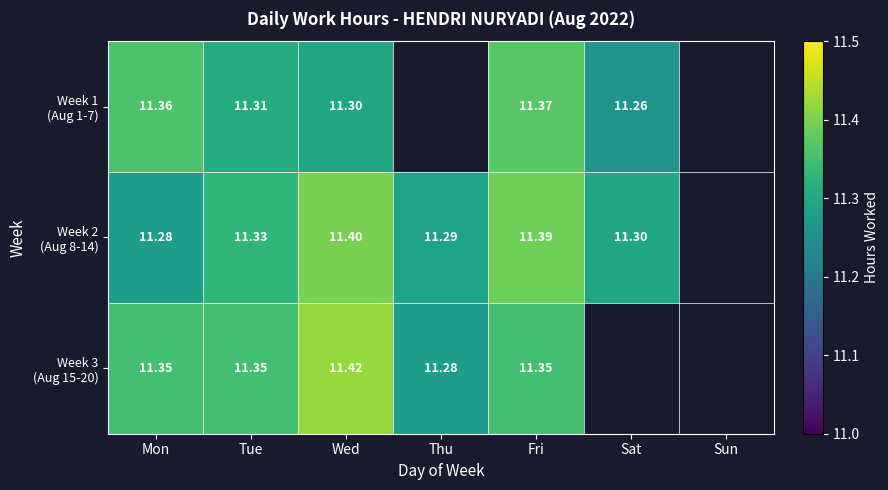

The value of Week 2 (Aug 8-14) at Wed is 6.2. True or false?

False